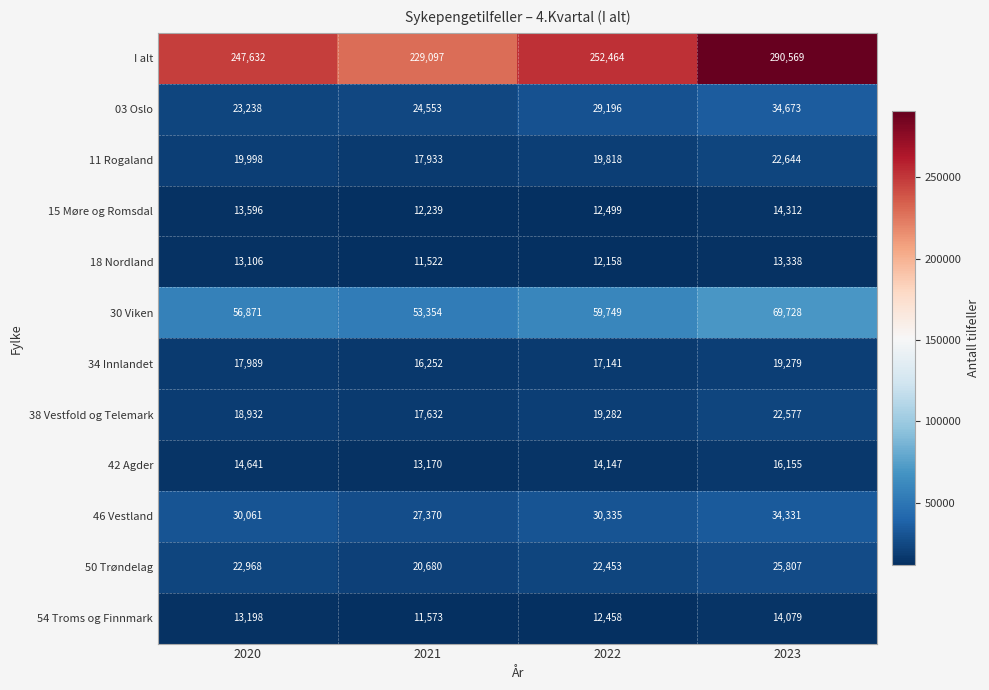

Read the 15 Møre og Romsdal value at 2022, to the nearest 50.

12500